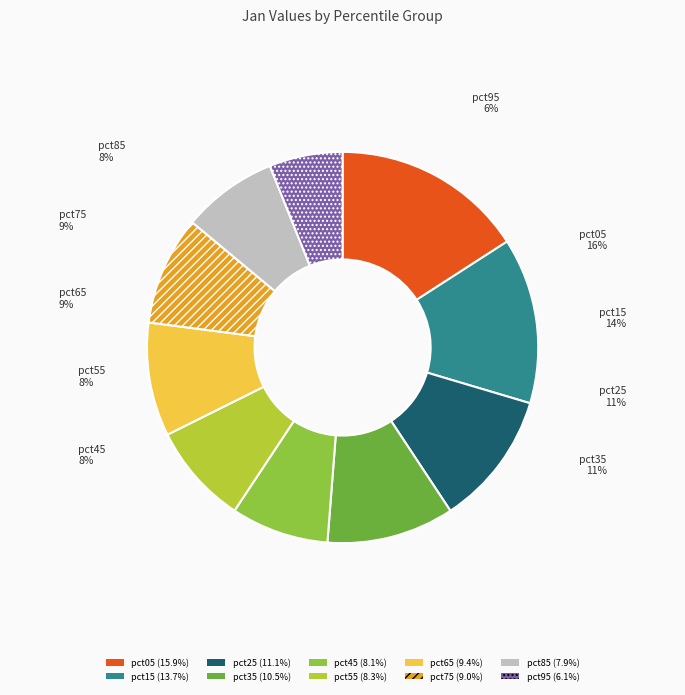

To the nearest percent, what is the difference between the pct95 and pct85 slice percentages?

2%